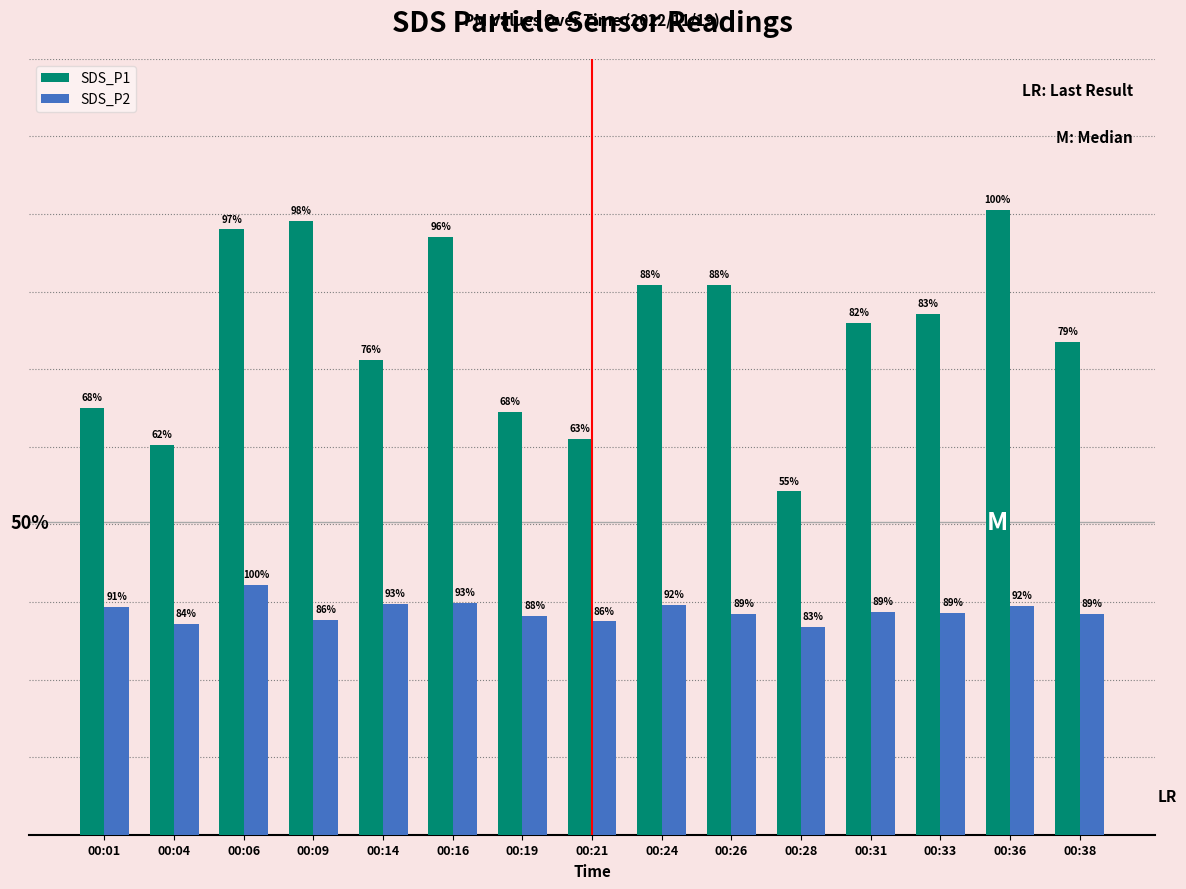

Are the bars horizontal?

No